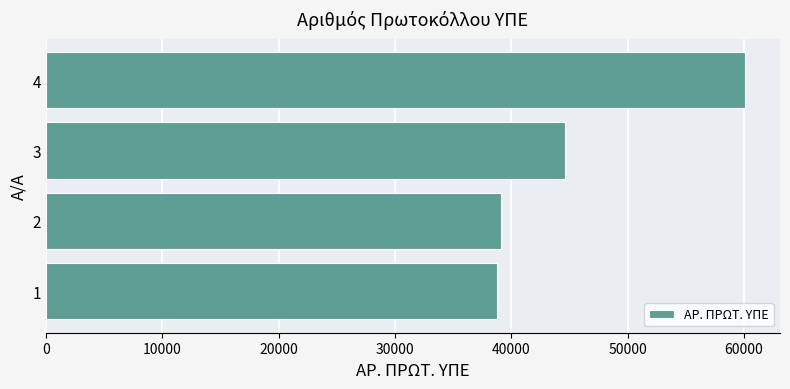

What is the sum of the values at 3 and 1?

83434